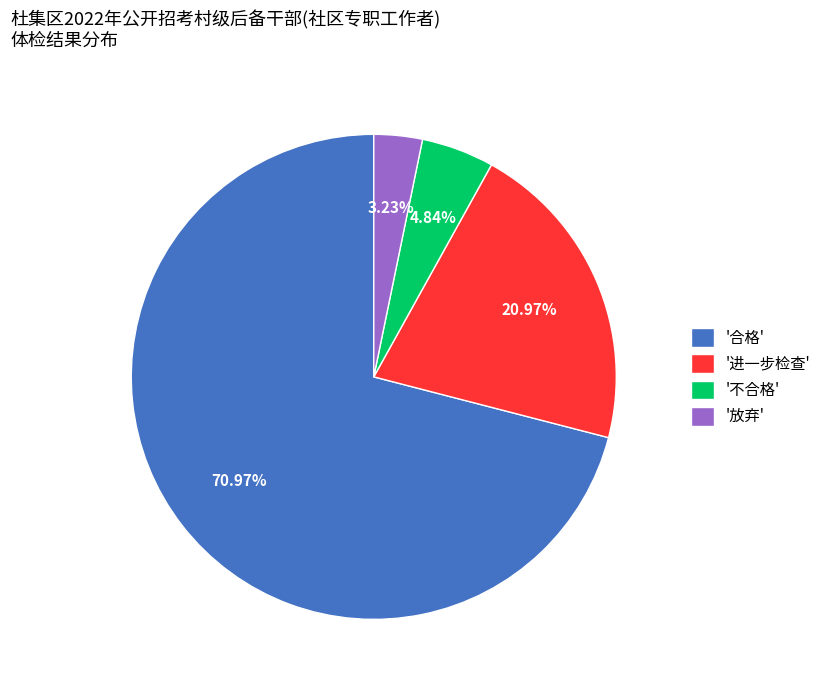

Which category accounts for the majority?

'合格'